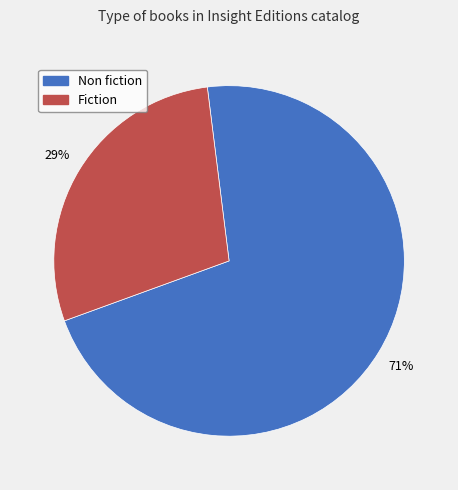

What percentage is the Fiction slice, to the nearest percent?

29%